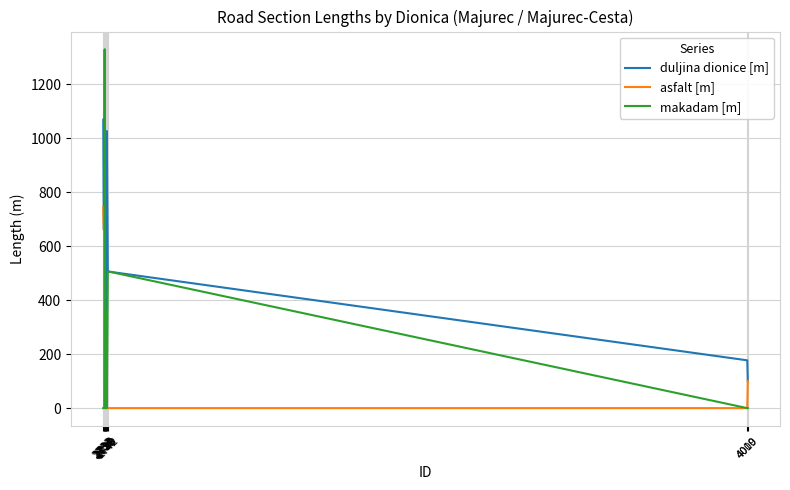

At which category does duljina dionice [m] reach its first local peak?

2736